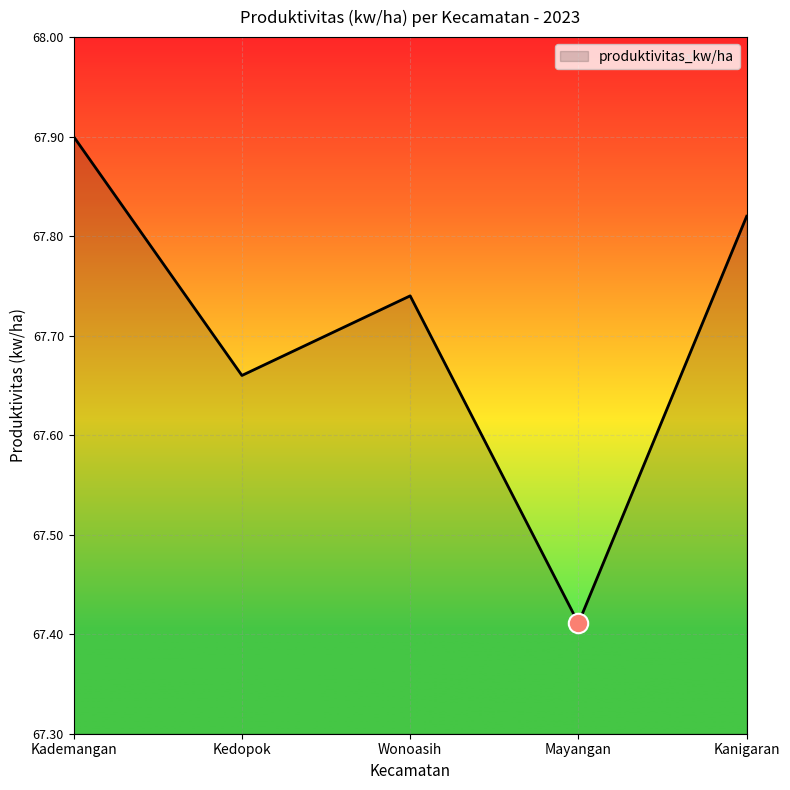

What position from the right is Kademangan?

5